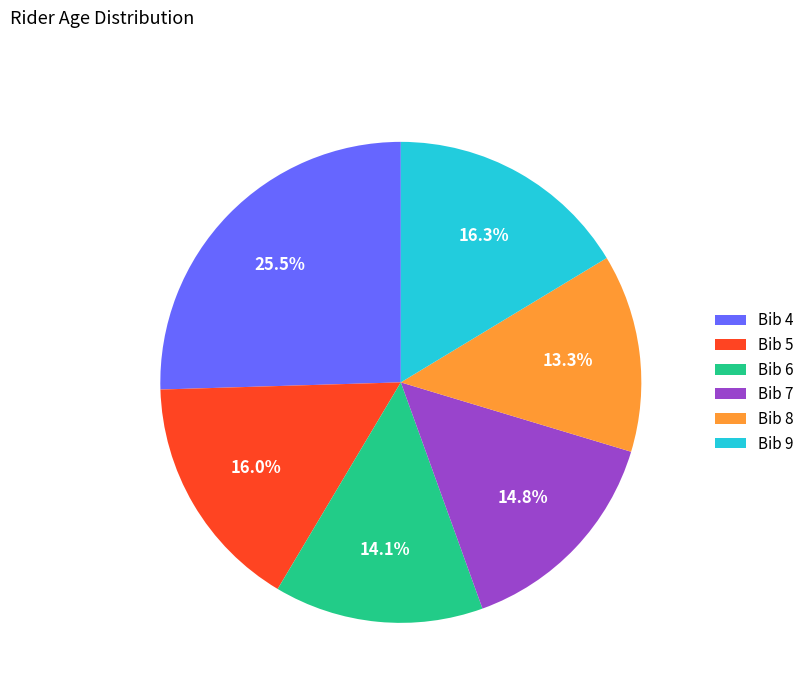

Does any single category account for the majority?

No